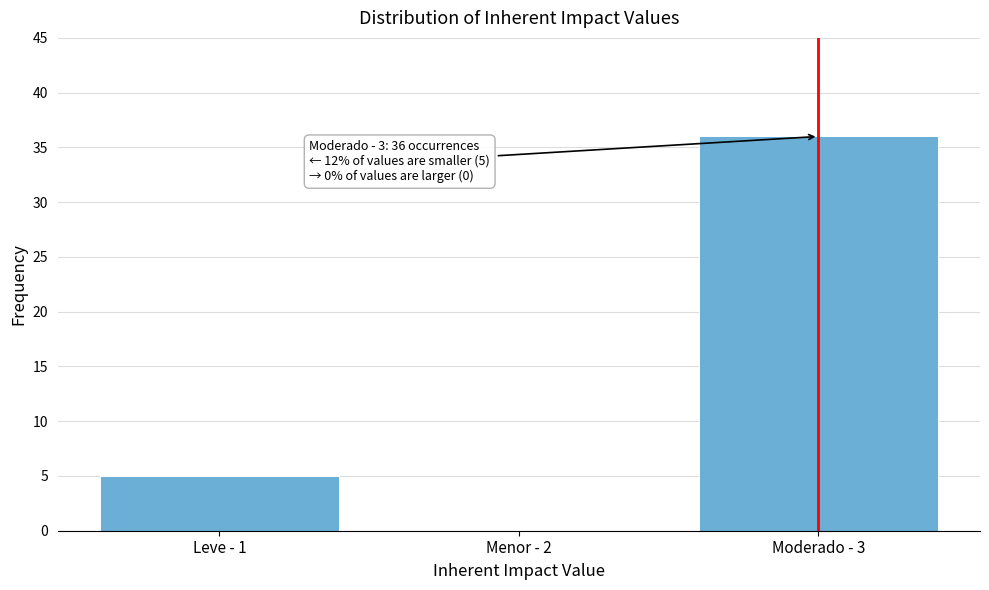

Reading left to right, what are all the values shown in this chart?

Leve - 1=5	Menor - 2=0	Moderado - 3=36